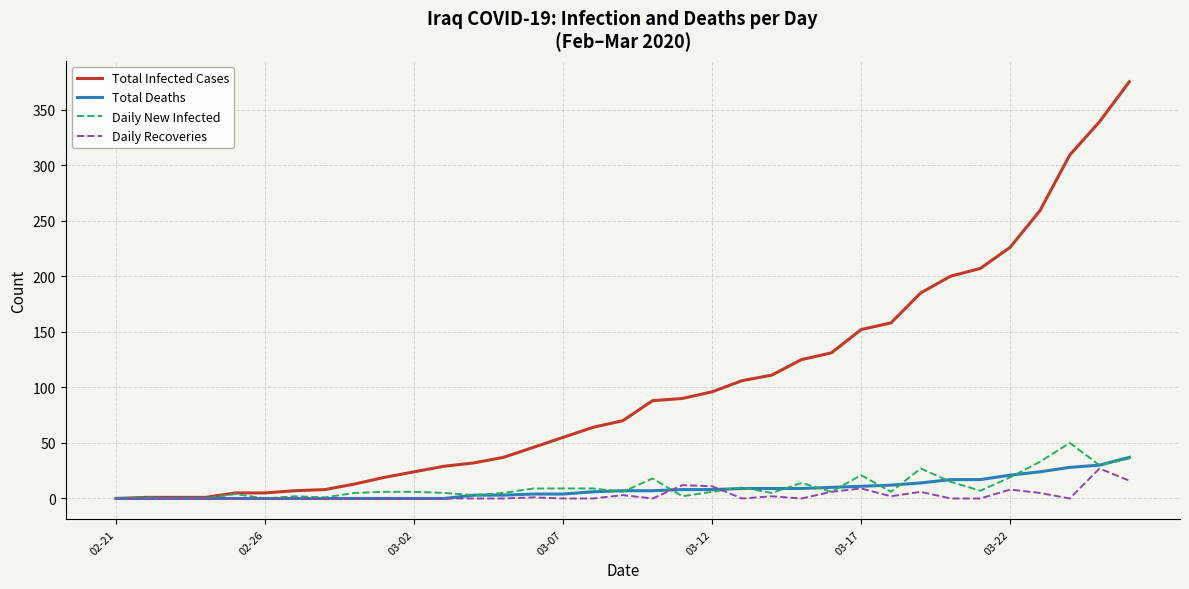

How many categories are shown in the chart?

35